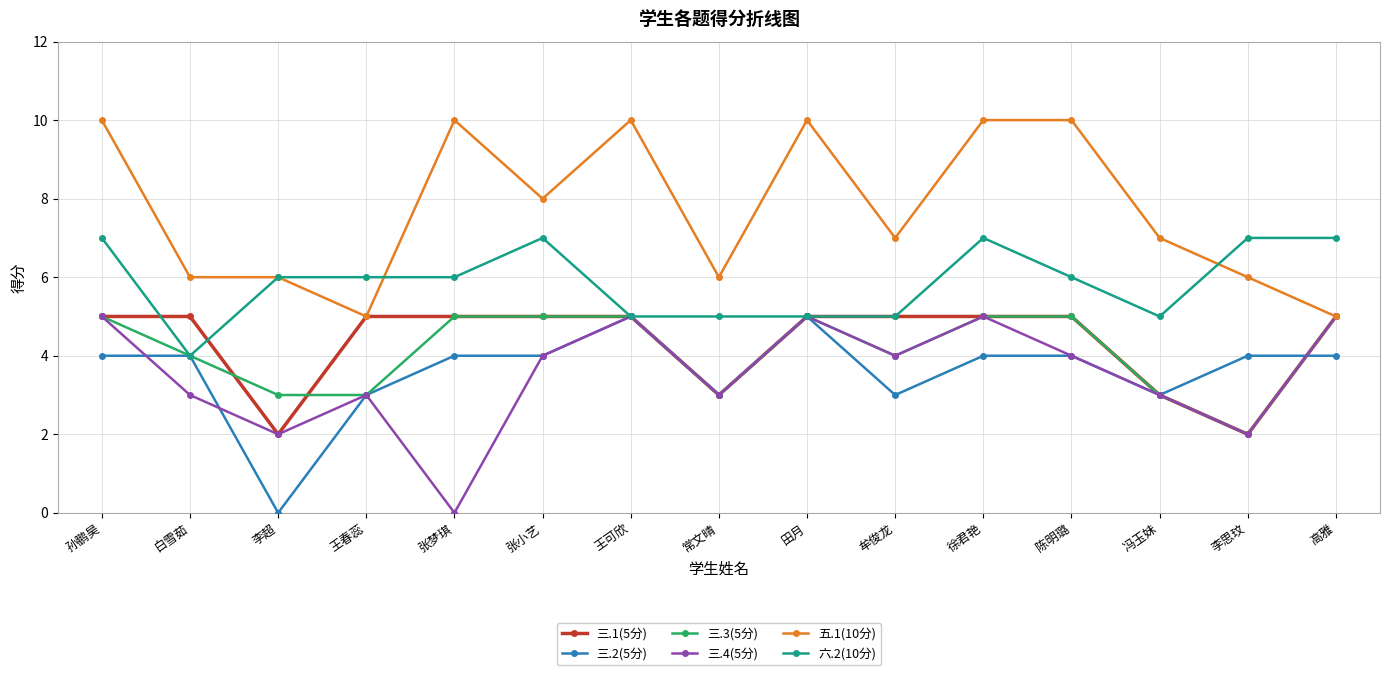

At which label does 三.4(5分) first exceed 4?

孙鹏昊